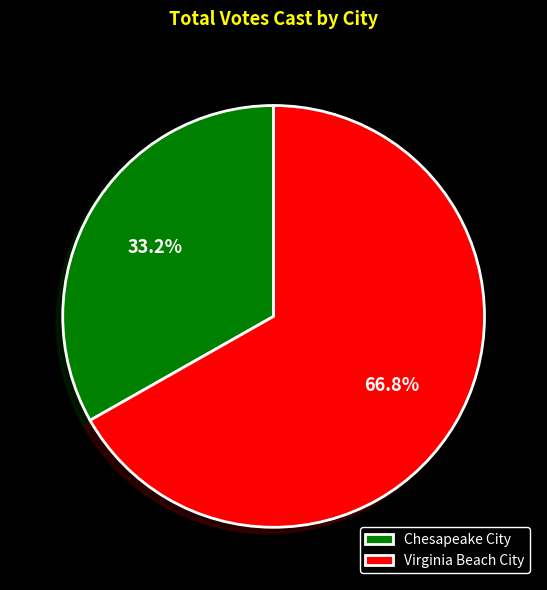

To the nearest percent, what is the combined percentage of Virginia Beach City and Chesapeake City?

100%